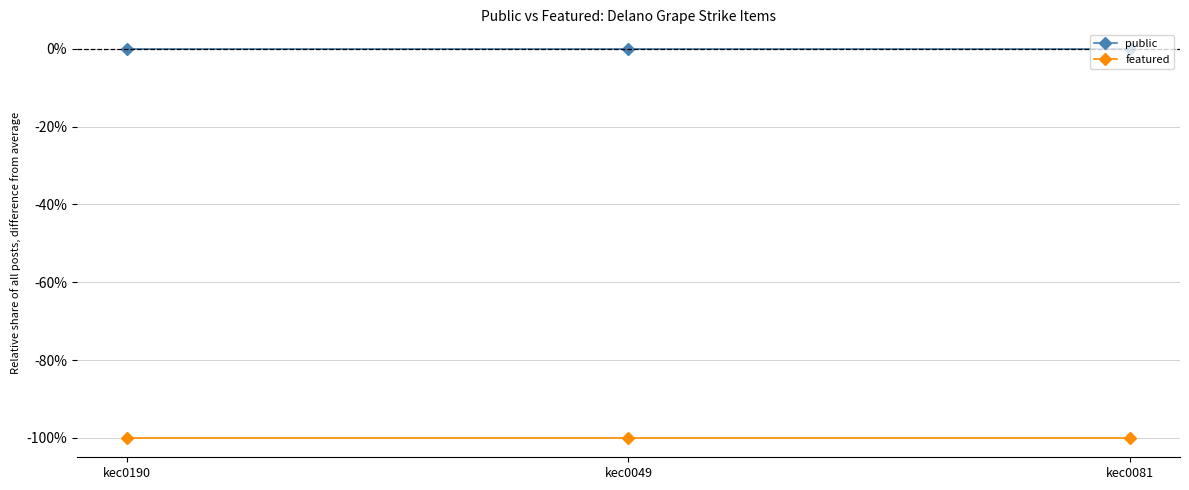

Does the chart have visible grid lines?

Yes